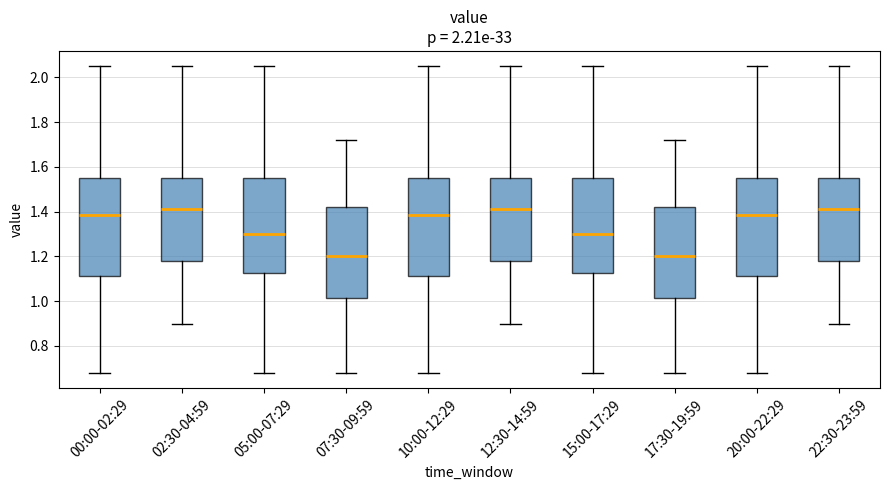

Reading left to right, transcribe this box plot: for each box, give where its median line is, the range the box spans, and where its two whiskers end, as read against the y-axis. The values are not printed on the chart, so give them approximately, as read against the axis.

00:00-02:29: median 1.38, box 1.12 to 1.56, whiskers 0.68 to 2.06
02:30-04:59: median 1.42, box 1.18 to 1.56, whiskers 0.90 to 2.06
05:00-07:29: median 1.30, box 1.12 to 1.56, whiskers 0.68 to 2.06
07:30-09:59: median 1.20, box 1.02 to 1.42, whiskers 0.68 to 1.72
10:00-12:29: median 1.38, box 1.12 to 1.56, whiskers 0.68 to 2.06
12:30-14:59: median 1.42, box 1.18 to 1.56, whiskers 0.90 to 2.06
15:00-17:29: median 1.30, box 1.12 to 1.56, whiskers 0.68 to 2.06
17:30-19:59: median 1.20, box 1.02 to 1.42, whiskers 0.68 to 1.72
20:00-22:29: median 1.38, box 1.12 to 1.56, whiskers 0.68 to 2.06
22:30-23:59: median 1.42, box 1.18 to 1.56, whiskers 0.90 to 2.06